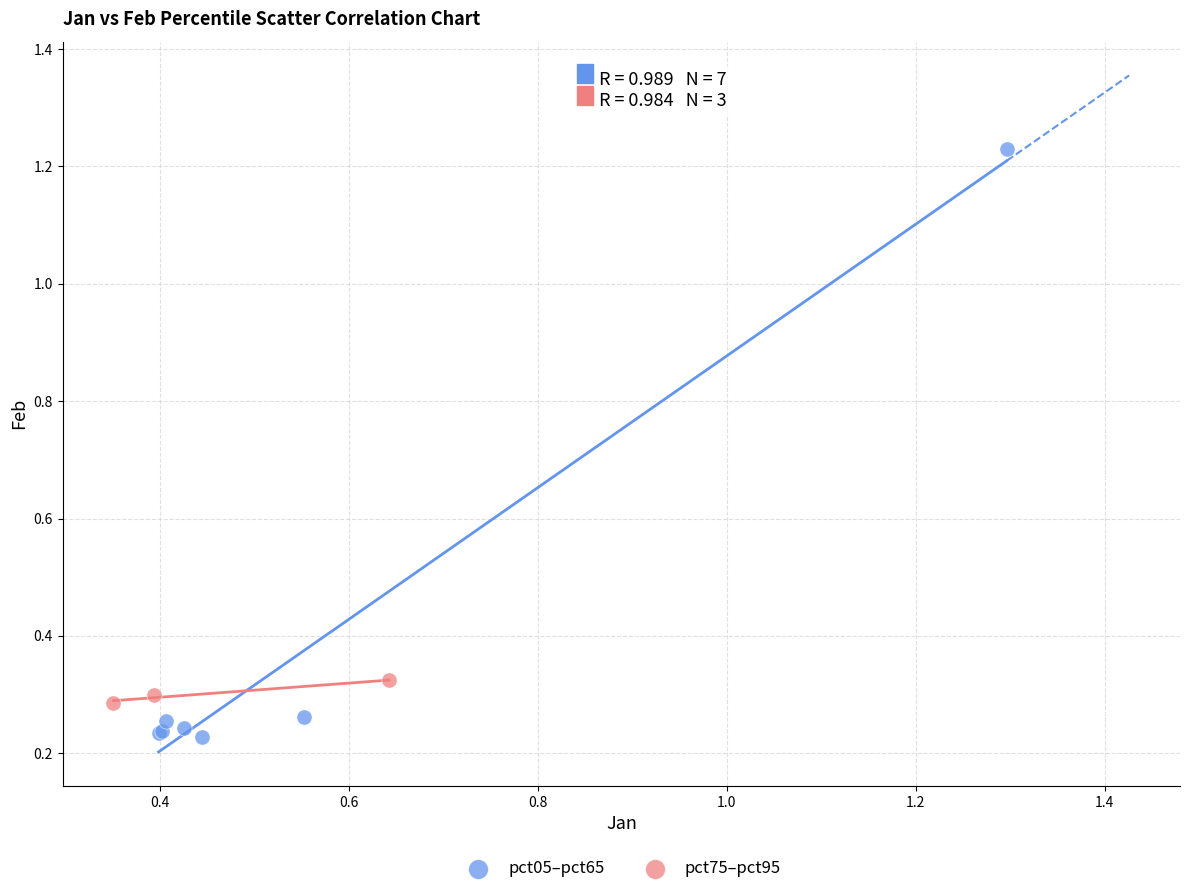

Which series contains the lowest Y value?

pct05–pct65